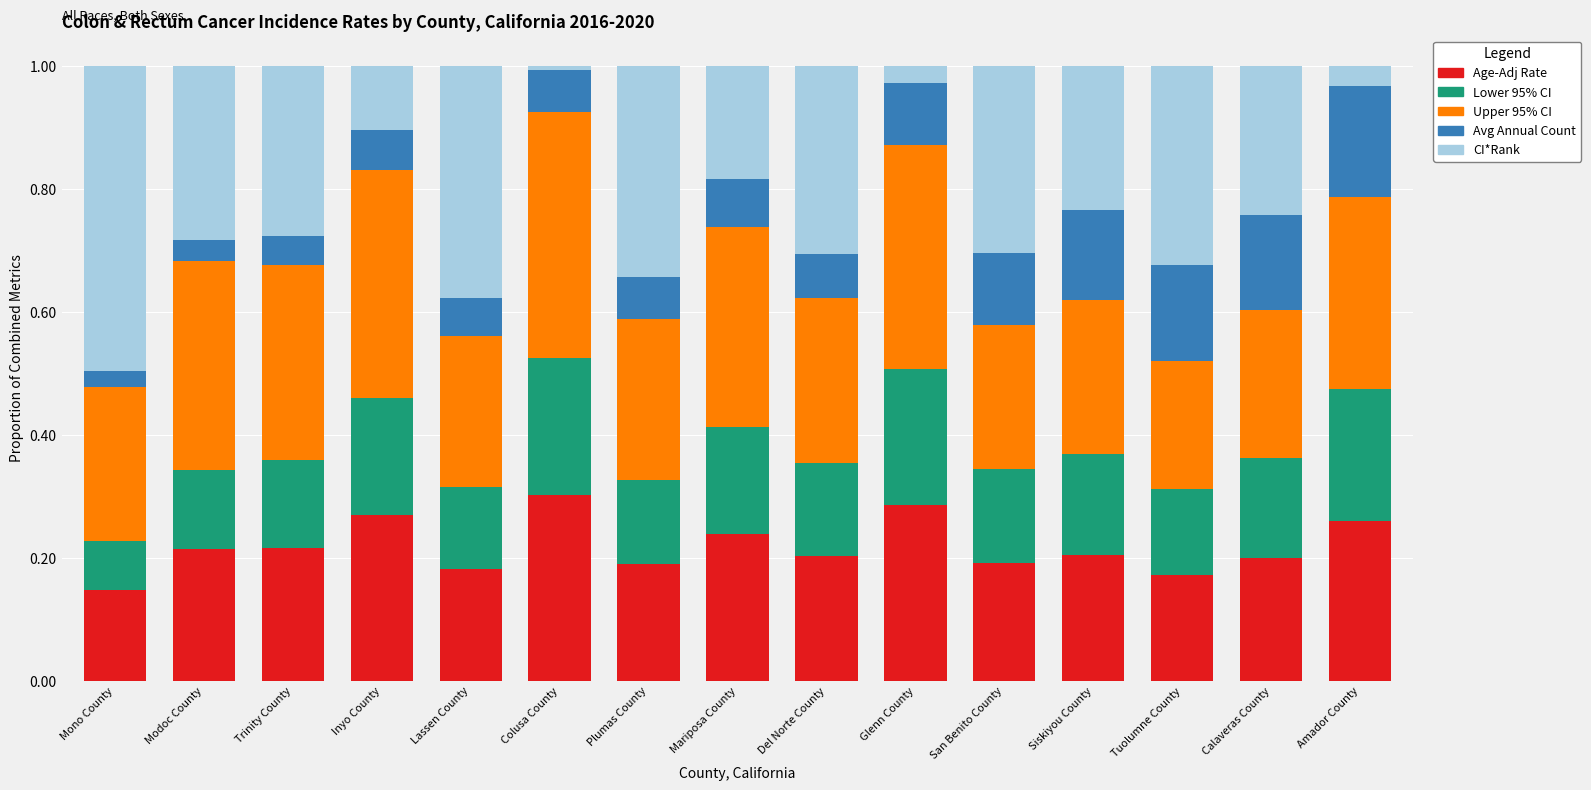

Is it true that Age-Adj Rate equals 0.4 at Mariposa County?

False